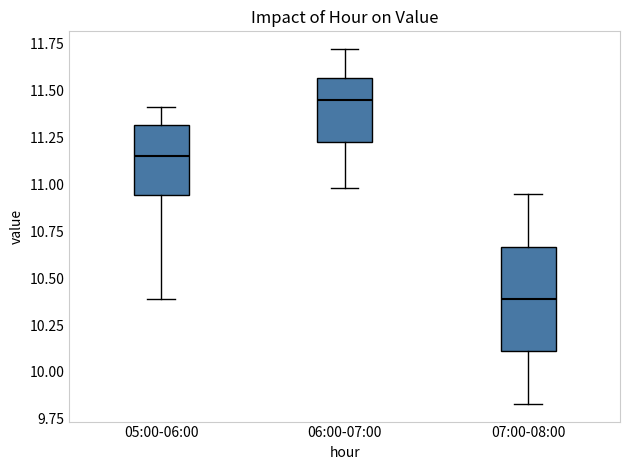

Reading left to right, read every box against the y-axis: the position of its median line, the range the box covers, and the ends of its whiskers. The values are not printed on the chart, so give them approximately, as read against the axis.

05:00-06:00: median 11.15, box 10.95 to 11.30, whiskers 10.40 to 11.40
06:00-07:00: median 11.45, box 11.20 to 11.55, whiskers 11.00 to 11.70
07:00-08:00: median 10.40, box 10.10 to 10.65, whiskers 9.85 to 10.95